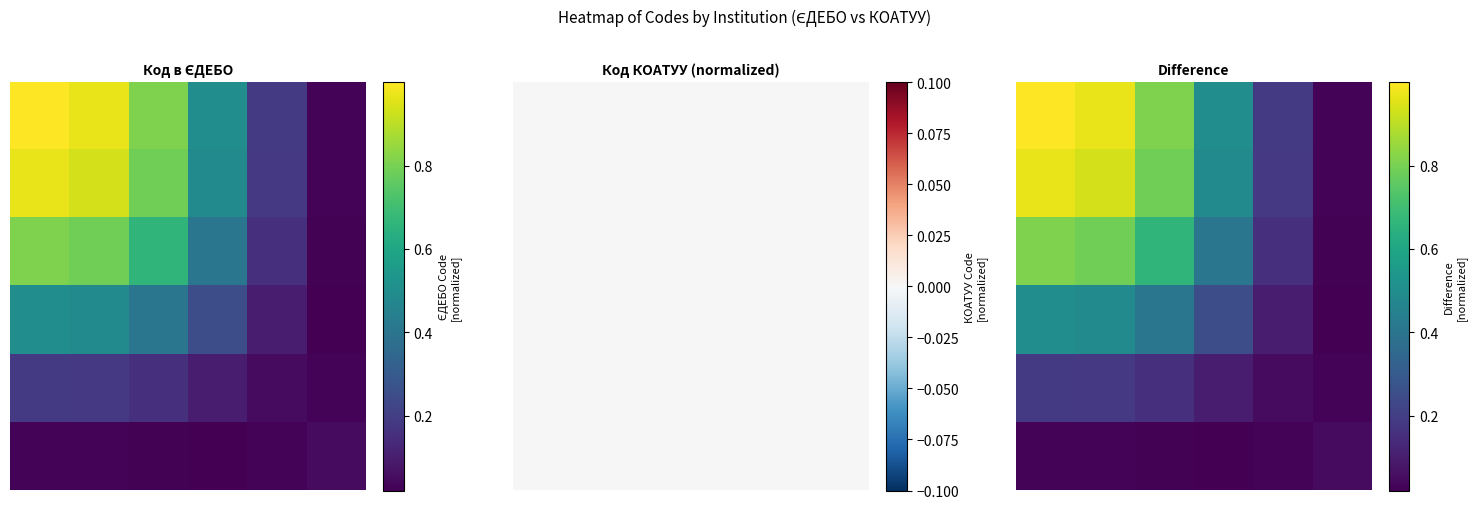

How many series are shown in this chart?

6